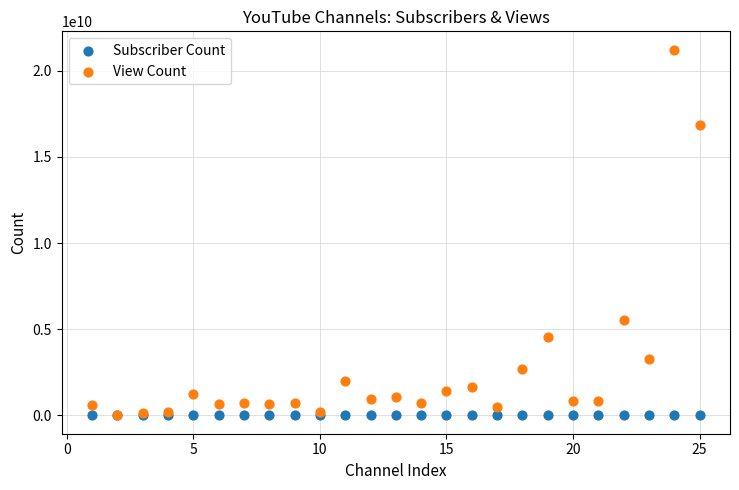

What are all the series names shown in the legend?

Subscriber Count, View Count